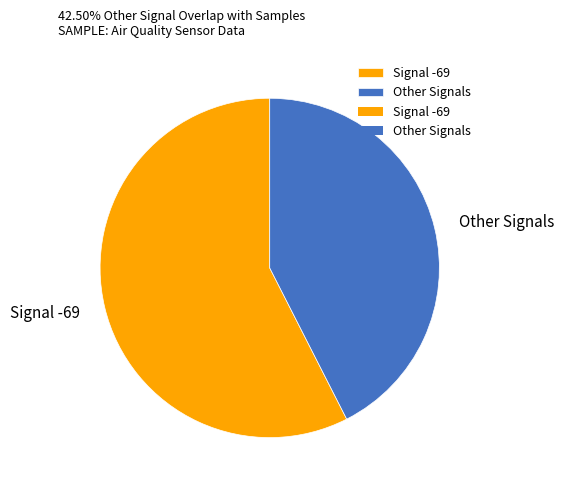

What is the largest slice in the pie chart?

Signal -69